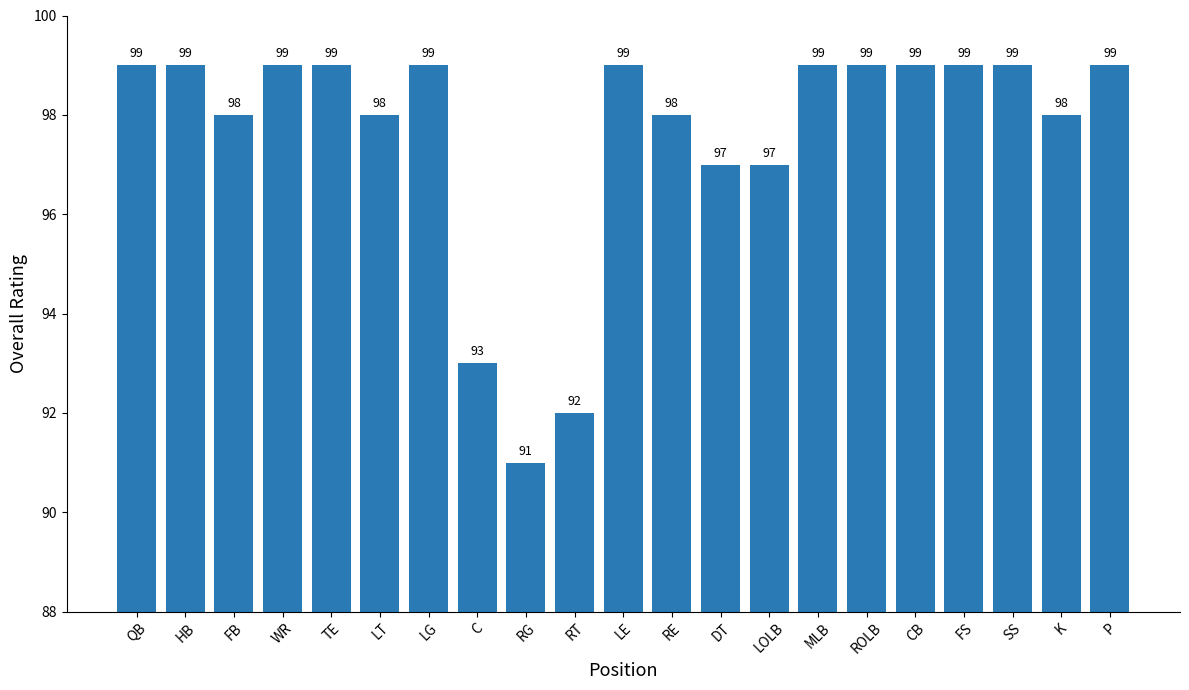

True or false: the data shows 98 at FB.

True